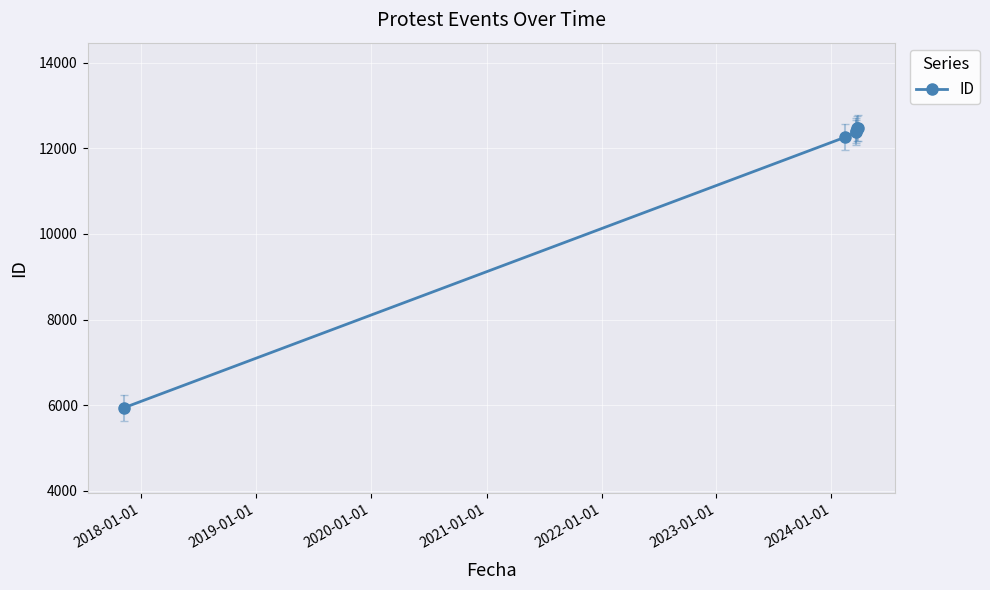

What is the difference between the maximum and minimum values?

6524